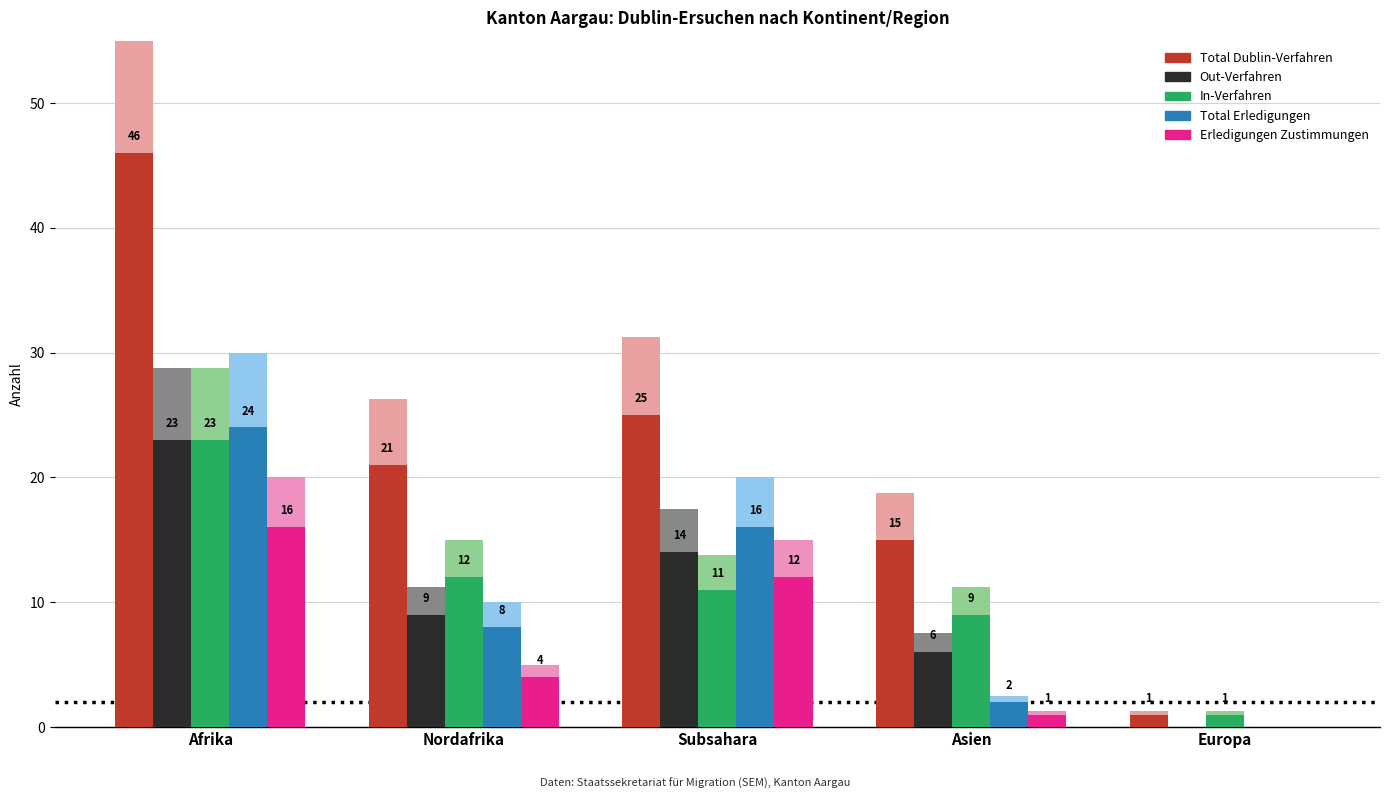

Reading left to right, transcribe all the data shown in this chart.

Total Dublin-Verfahren: 46	21	25	15	1
Out-Verfahren: 23	9	14	6	0
In-Verfahren: 23	12	11	9	1
Total Erledigungen: 24	8	16	2	0
Erledigungen Zustimmungen: 16	4	12	1	0